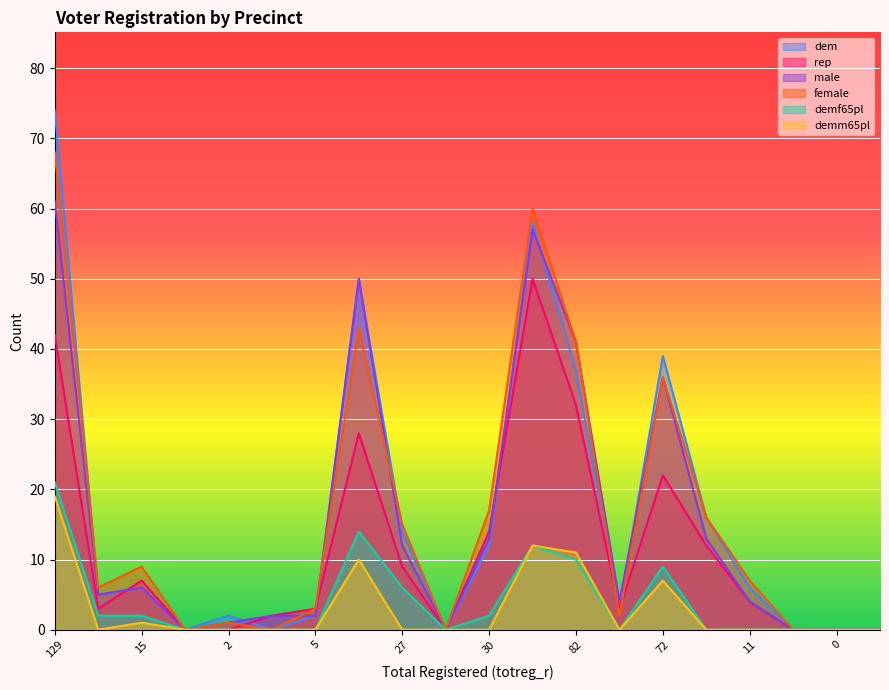

How many values in the demm65pl series exceed 0?

6